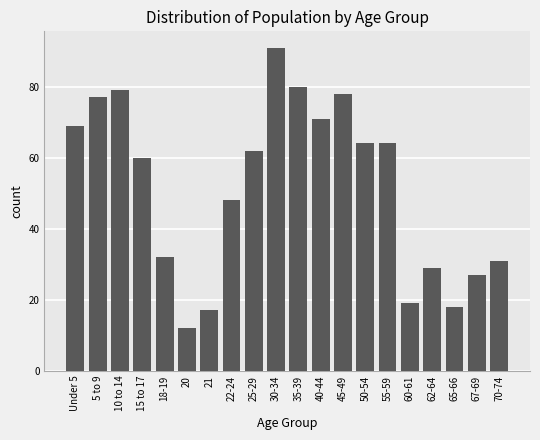

Reading left to right, what are all the values shown in this chart?

Under 5=69	5 to 9=77	10 to 14=79	15 to 17=60	18-19=32	20=12	21=17	22-24=48	25-29=62	30-34=91	35-39=80	40-44=71	45-49=78	50-54=64	55-59=64	60-61=19	62-64=29	65-66=18	67-69=27	70-74=31